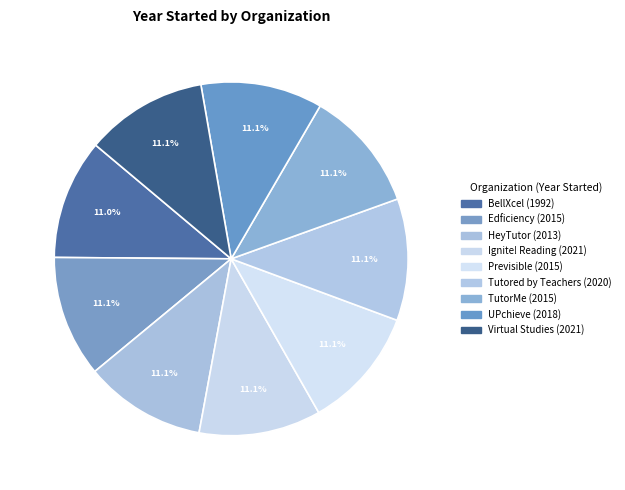

Count the number of slices in the pie.

9